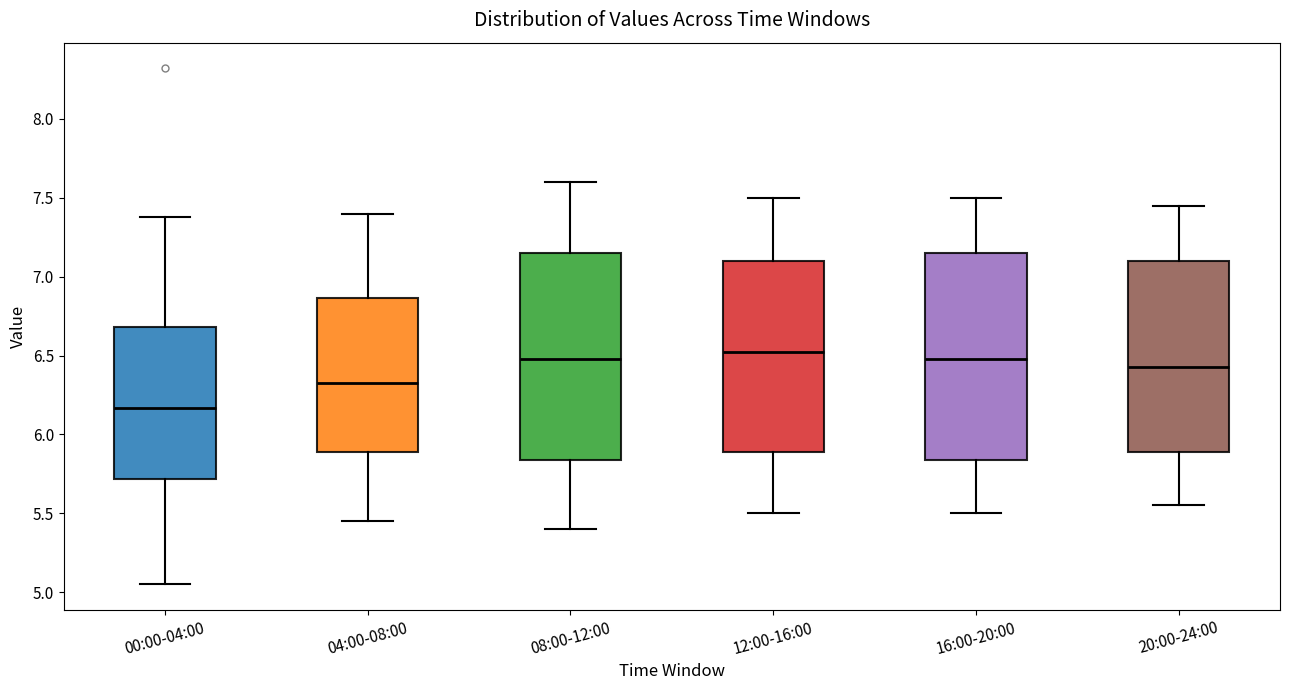

Where does the upper whisker of the box for 04:00-08:00 end on the y-axis? The values are not printed on the chart, so give them approximately, as read against the axis.

7.40